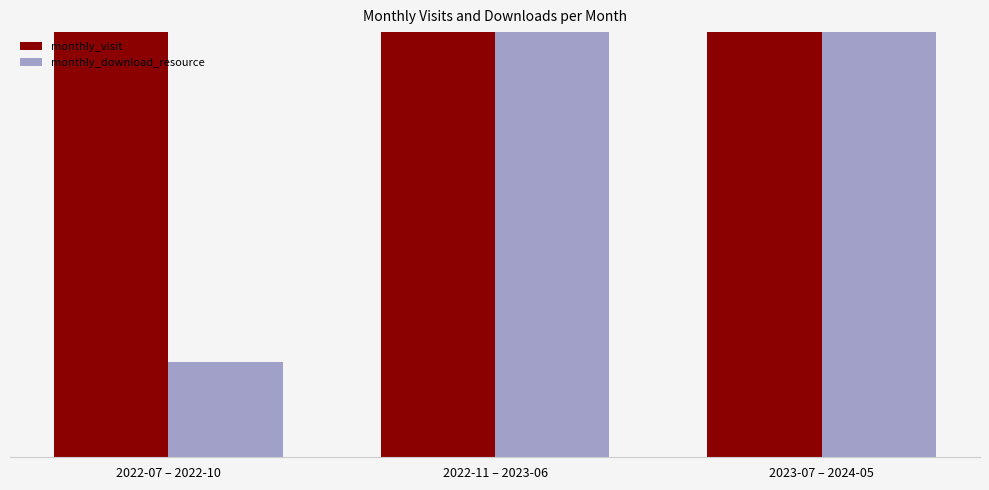

What is the difference between the maximum and minimum values in the monthly_download_resource series?

149